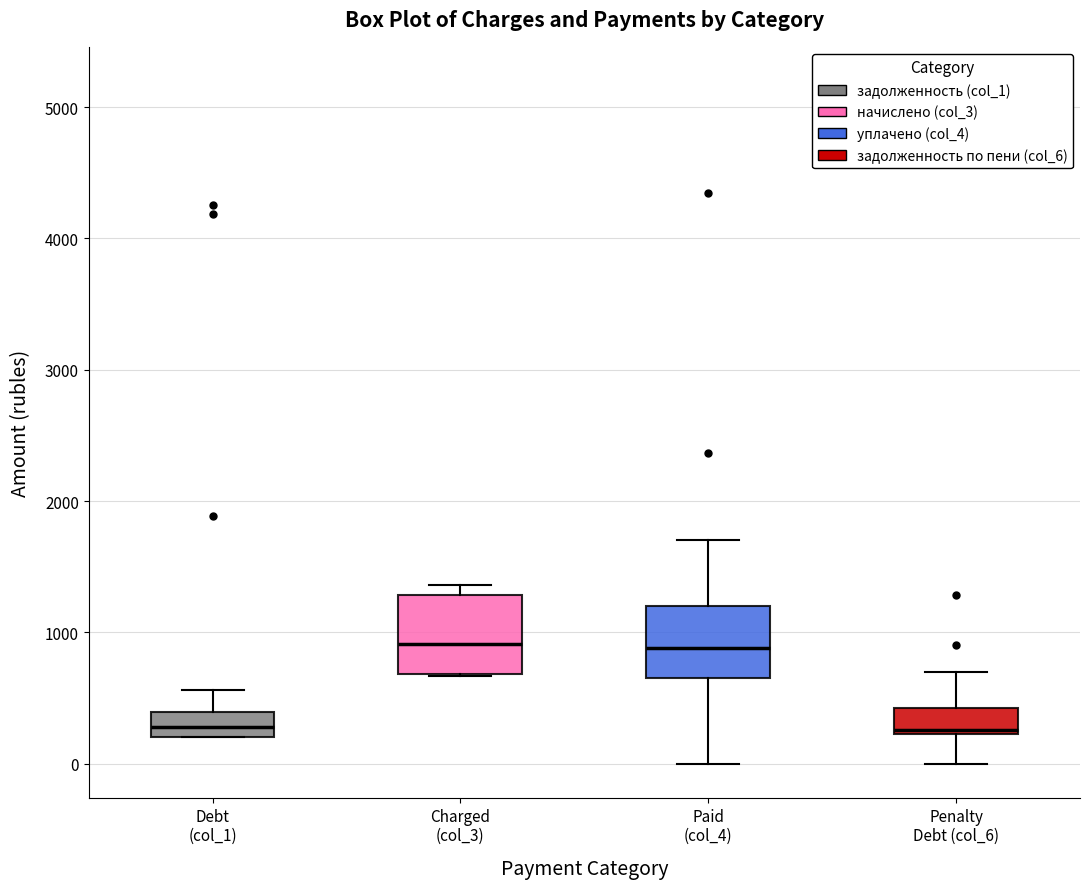

Reading left to right, transcribe this box plot: for each box, give where its median line is, the range the box spans, and where its two whiskers end, as read against the y-axis. The values are not printed on the chart, so give them approximately, as read against the axis.

Debt (col_1): median 300, box 200 to 400, whiskers 200 to 600
Charged (col_3): median 900, box 700 to 1300, whiskers 700 to 1400
Paid (col_4): median 900, box 700 to 1200, whiskers 0 to 1700
Penalty Debt (col_6): median 300, box 200 to 400, whiskers 0 to 700